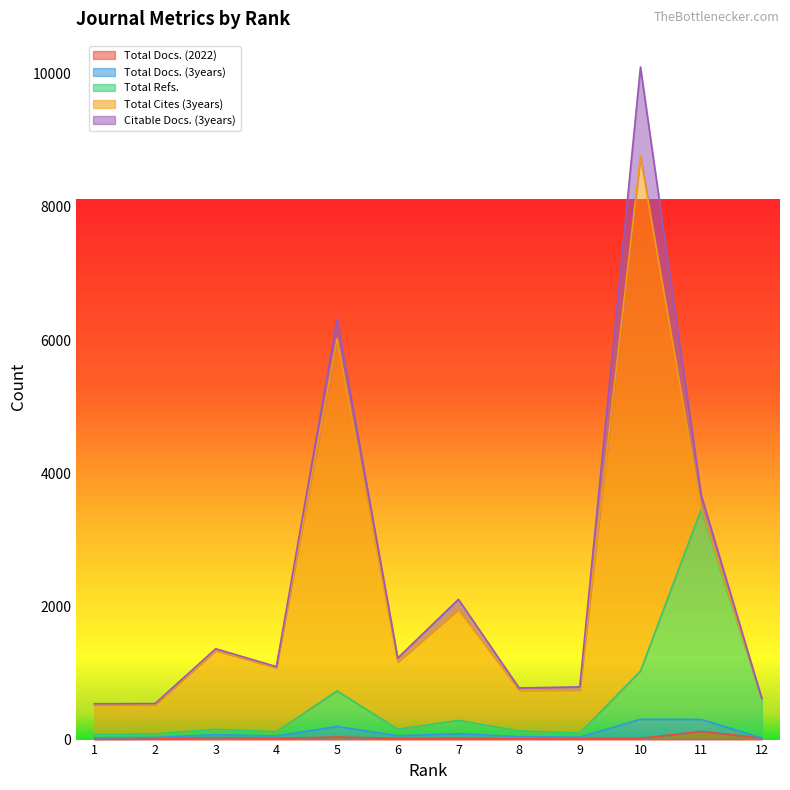

Reading right to left, what are all the values shown in this chart?

Total Docs. (2022): 24	122	19	14	12	20	17	39	18	28	12	9
Total Docs. (3years): 0	180	286	22	32	68	40	157	35	46	20	17
Total Refs.: 593	3154	724	61	87	200	98	535	64	80	54	48
Total Cites (3years): 0	40	7728	649	610	1667	1012	5290	961	1182	440	445
Citable Docs. (3years): 0	179	1343	45	34	151	58	297	17	28	15	19